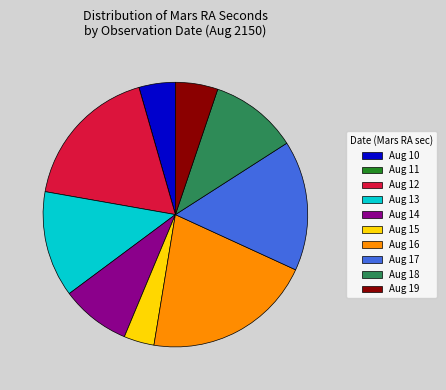

True or false: Aug 12 accounts for 18% of the total.

True